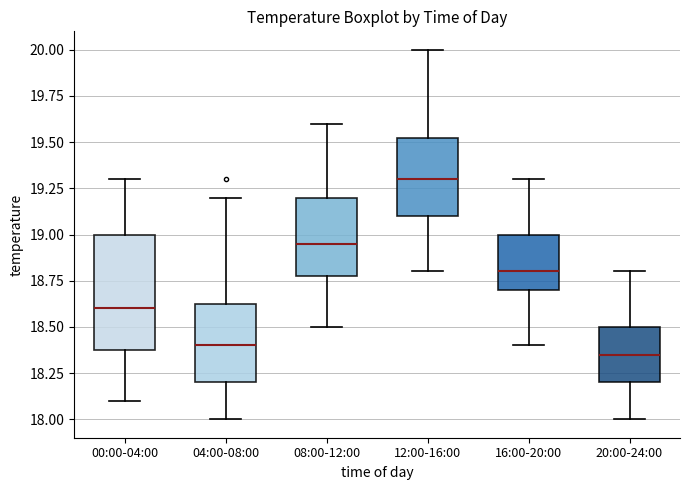

Reading left to right, read every box against the y-axis: the position of its median line, the range the box covers, and the ends of its whiskers. The values are not printed on the chart, so give them approximately, as read against the axis.

00:00-04:00: median 18.60, box 18.40 to 19.00, whiskers 18.10 to 19.30
04:00-08:00: median 18.40, box 18.20 to 18.65, whiskers 18.00 to 19.20
08:00-12:00: median 18.95, box 18.80 to 19.20, whiskers 18.50 to 19.60
12:00-16:00: median 19.30, box 19.10 to 19.55, whiskers 18.80 to 20.00
16:00-20:00: median 18.80, box 18.70 to 19.00, whiskers 18.40 to 19.30
20:00-24:00: median 18.35, box 18.20 to 18.50, whiskers 18.00 to 18.80